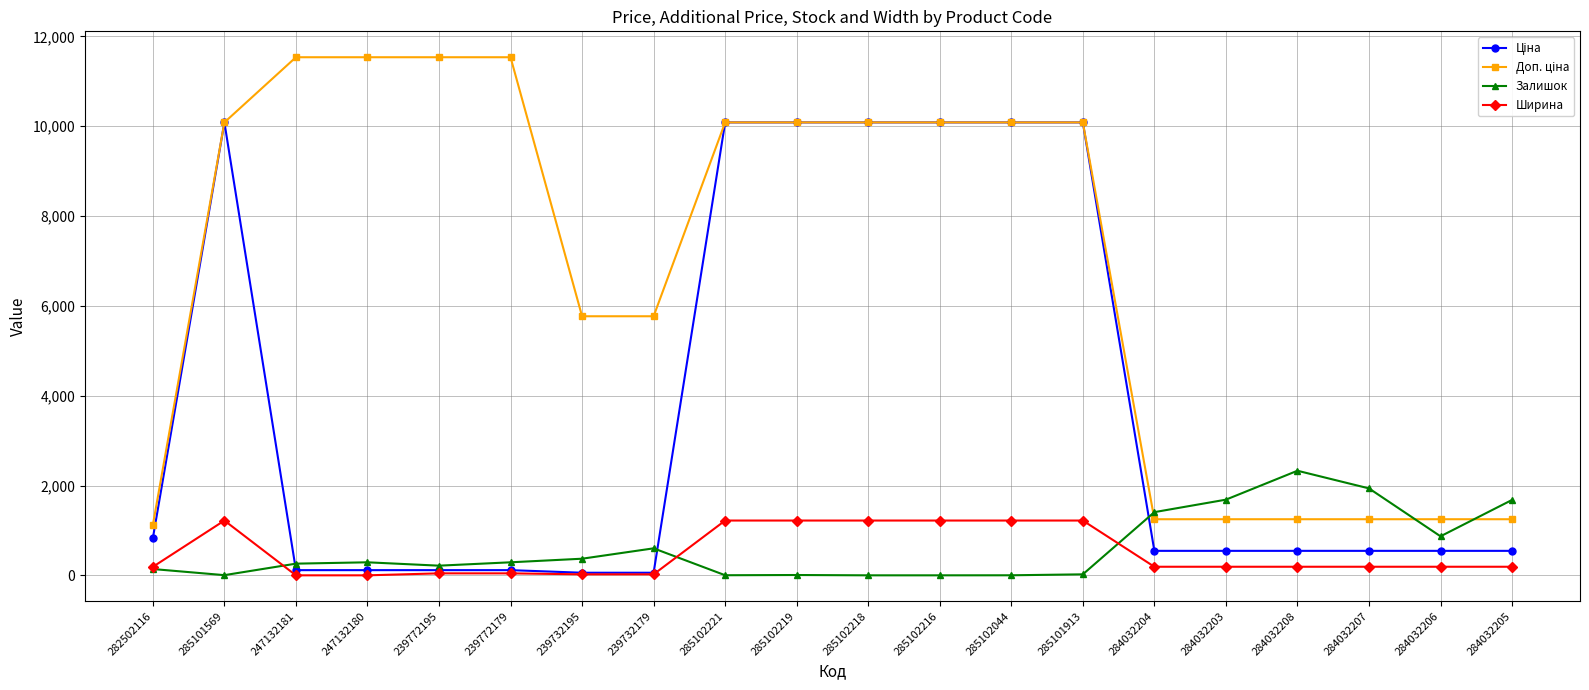

What is the maximum value shown in the chart?

11537.0